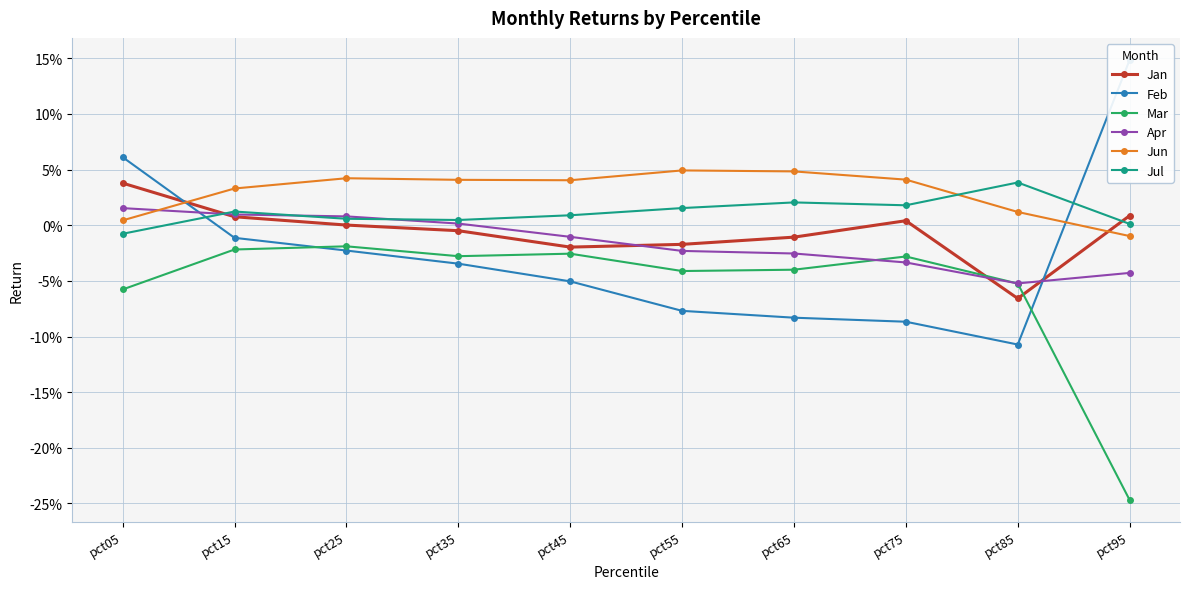

What are all the series names shown in the legend?

Jan, Feb, Mar, Apr, Jun, Jul